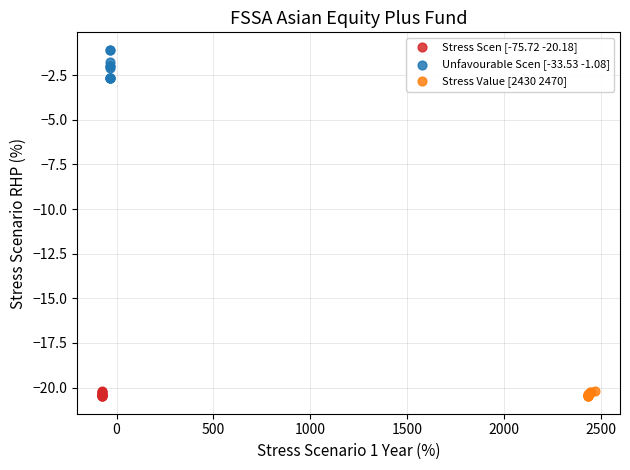

Which series reaches the maximum Y coordinate?

Unfavourable Scen [-33.53 -1.08]